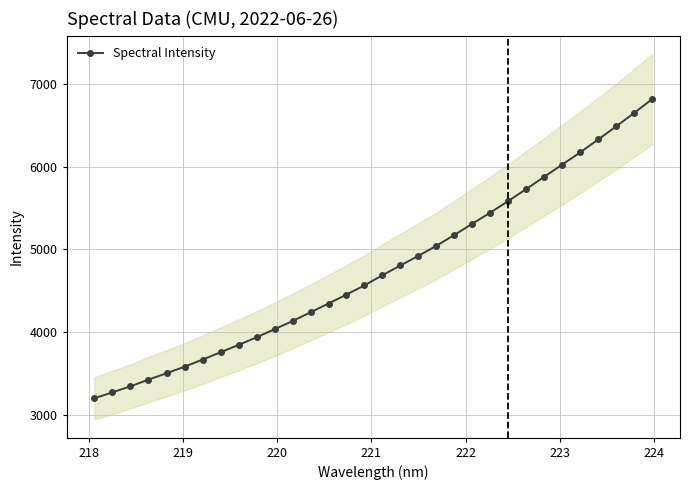

What is the value of the Spectral Intensity point at the 1st from the left?

3198.6